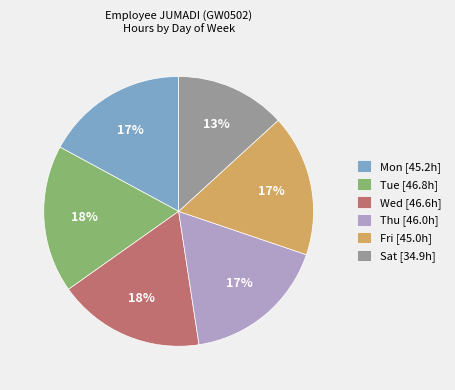

To the nearest percent, what is the average slice percentage?

17%